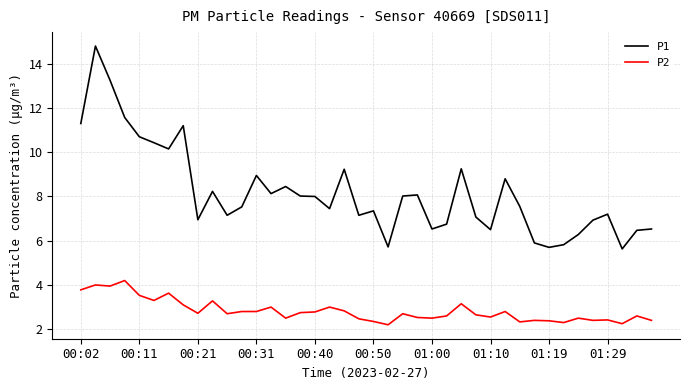

How many lines are shown in the chart?

2